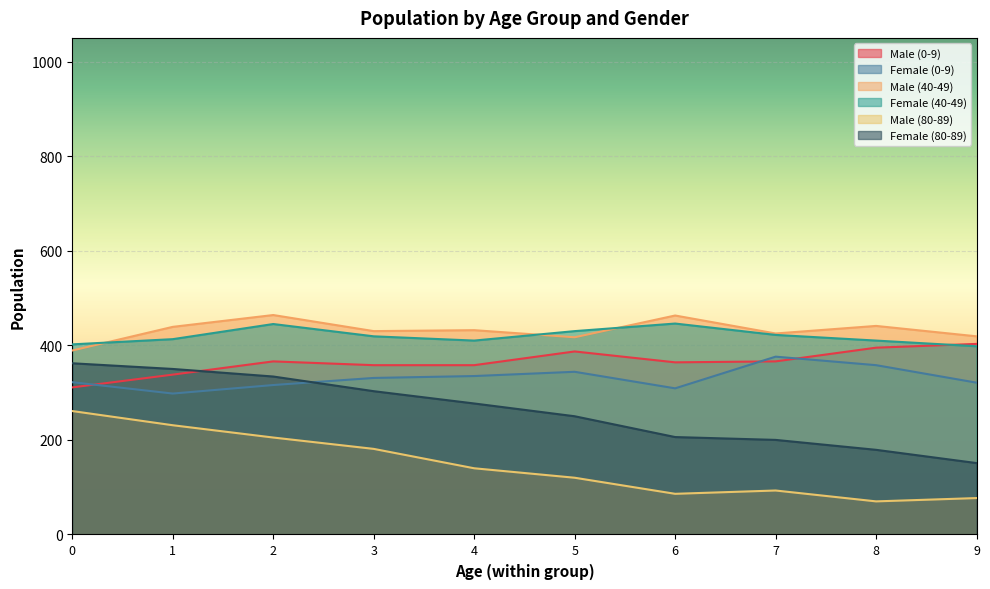

Is the value of Female (80-89) at 6 greater than the value of Female (0-9) at 8?

No